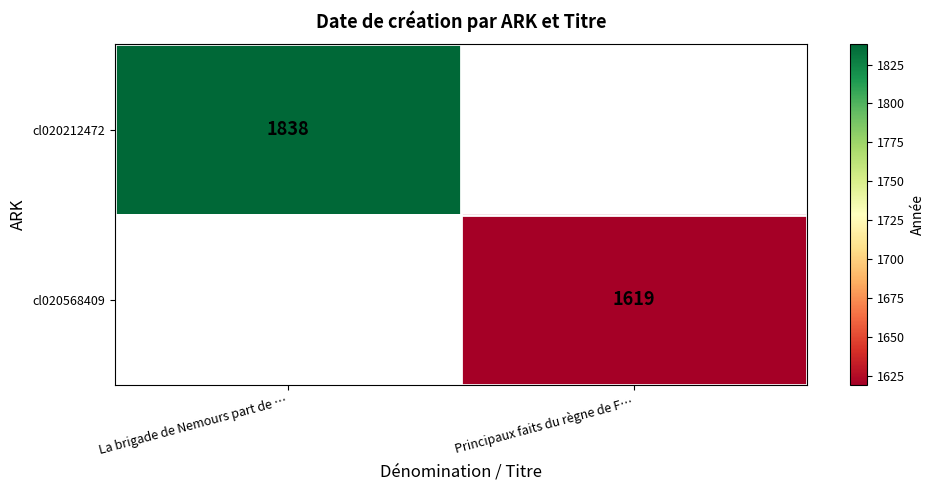

True or false: cl020568409 has a value of 1619 at Principaux faits du règne de F….

True